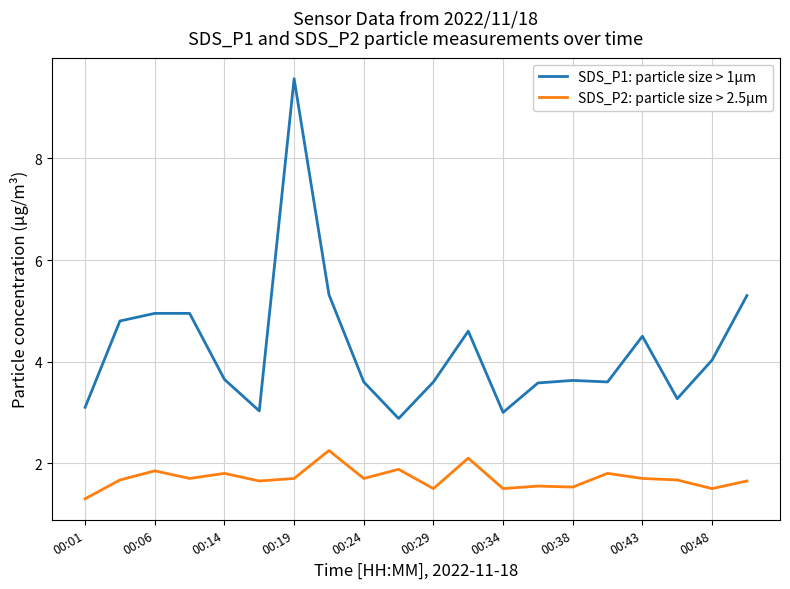

List the series in order of their peak value, lowest first.

SDS_P2: particle size > 2.5µm, SDS_P1: particle size > 1µm